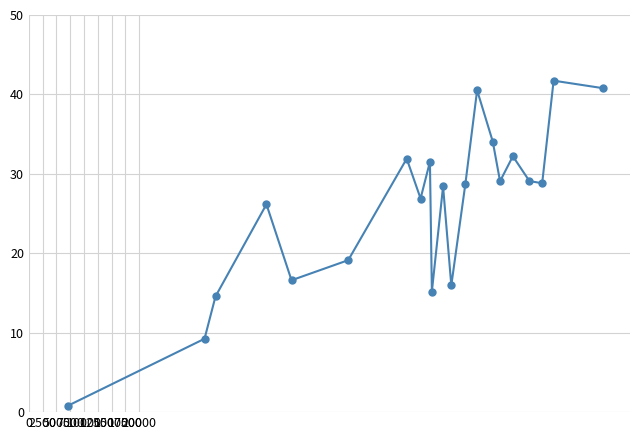

What is the difference between the maximum and minimum values?

40.9